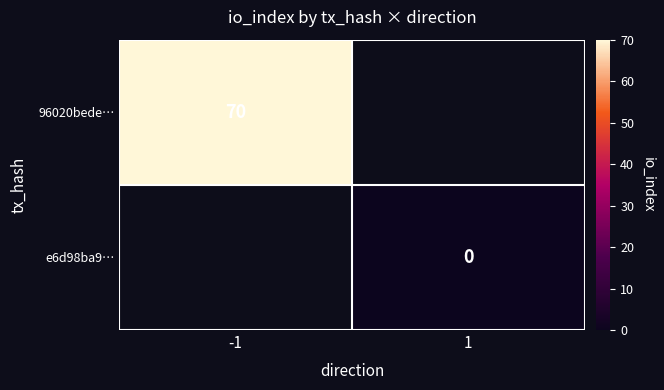

The 96020bede… series shows 14 at -1. True or false?

False